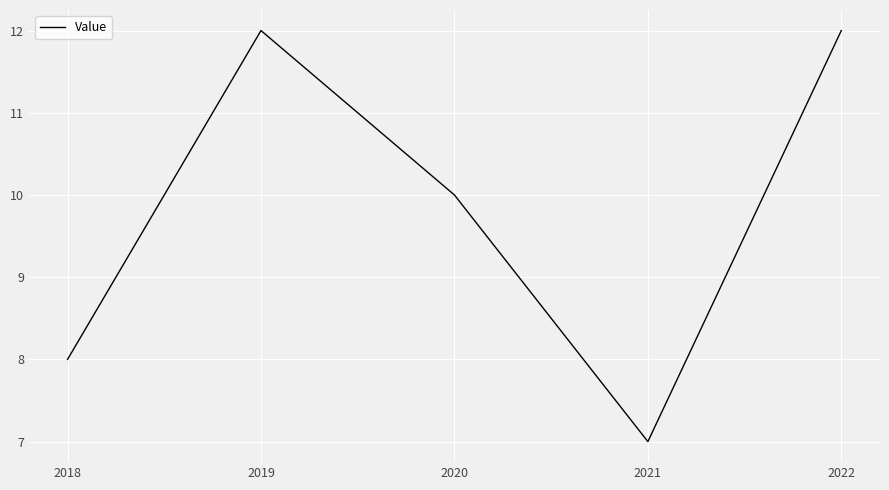

Approximately how many times larger is the value at 2022 compared to 2020?

1.2